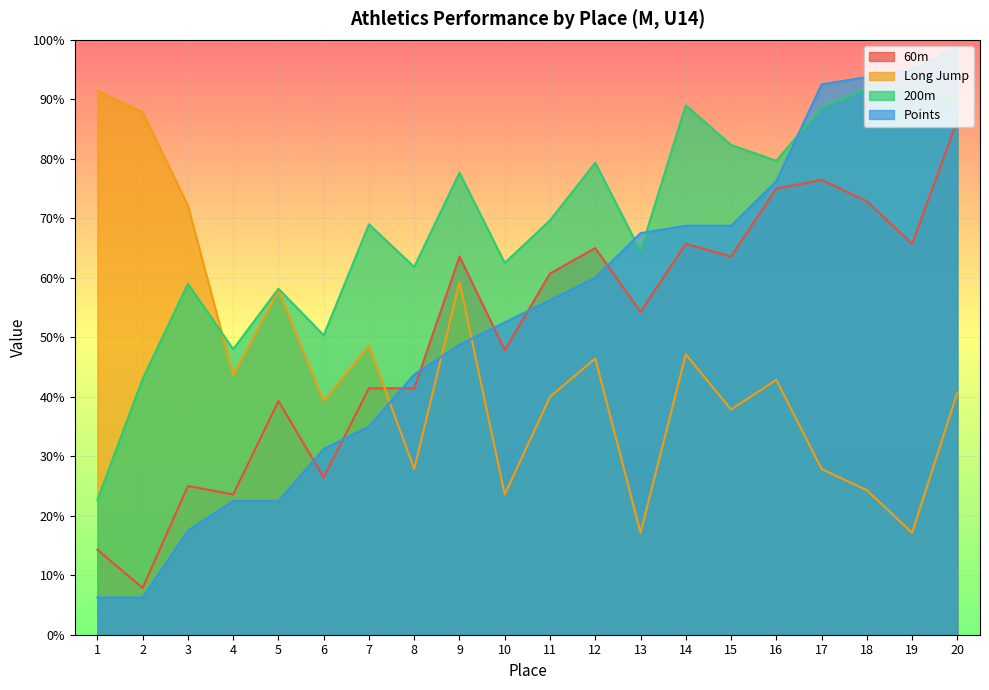

At which category is the sum across all series the highest?

20